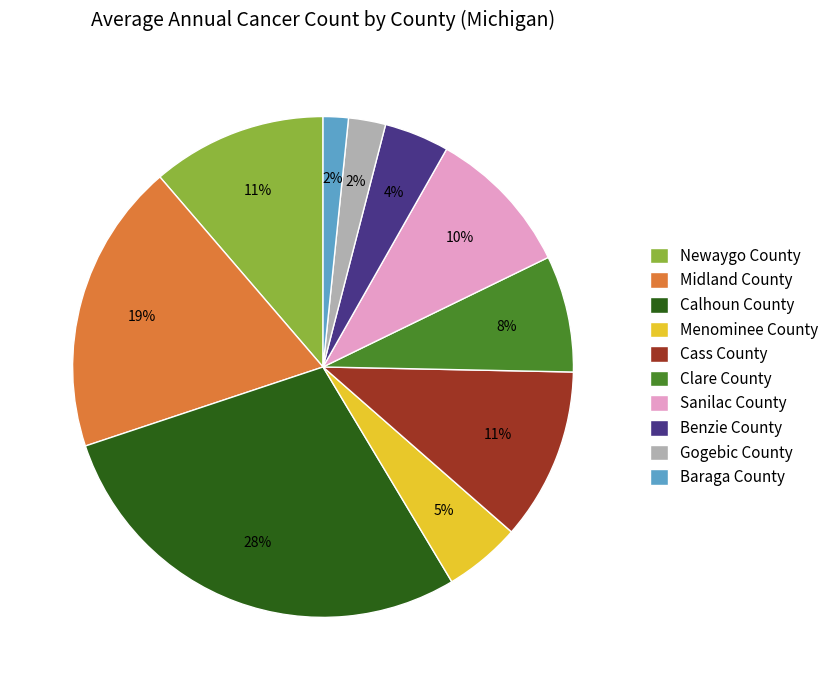

Do Newaygo County and Gogebic County together represent more than half of the pie?

No